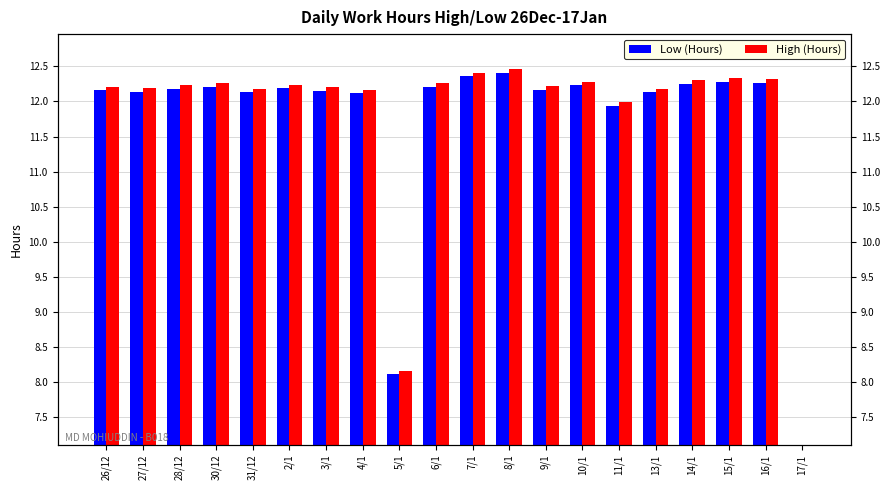

At how many categories does at least one series exceed 1?

19